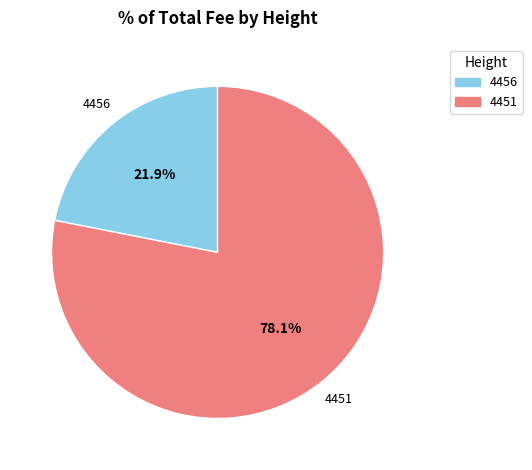

Is it true that 4456 is 22% of the pie?

True